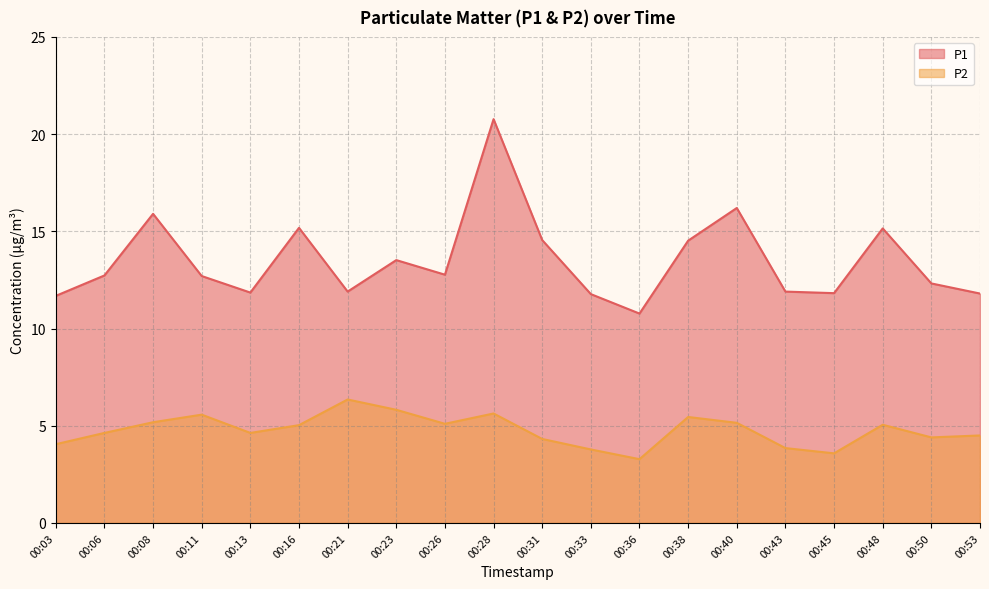

At which category does P2 reach its first local valley?

00:13